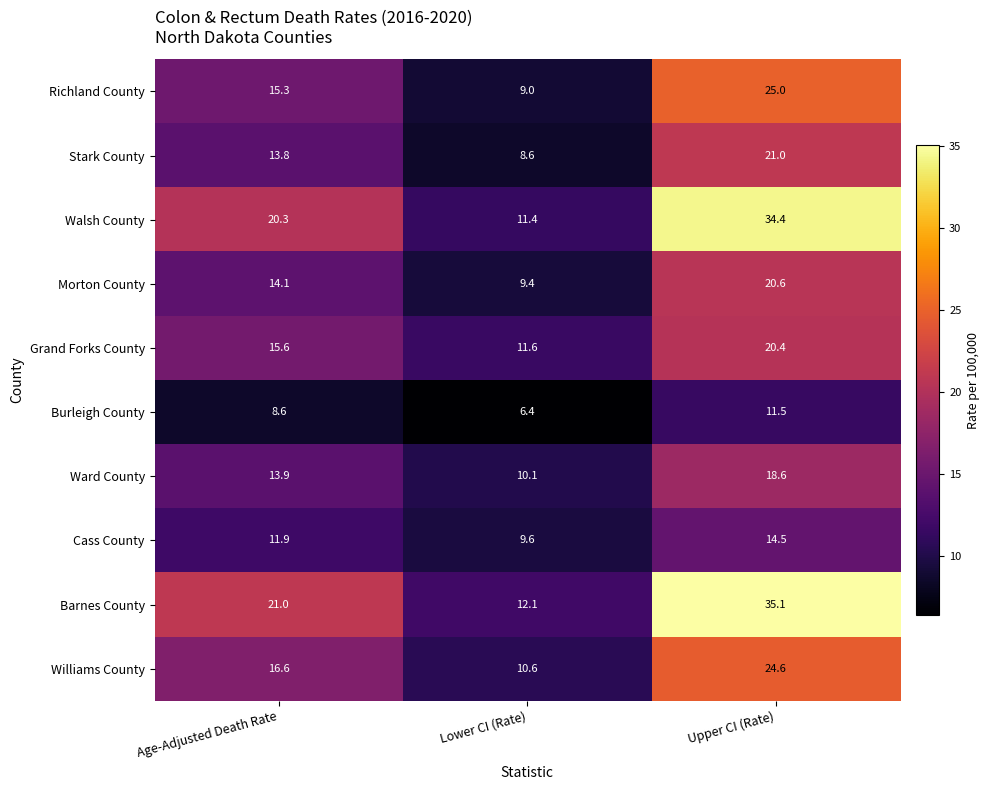

Count the number of data series in this chart.

10